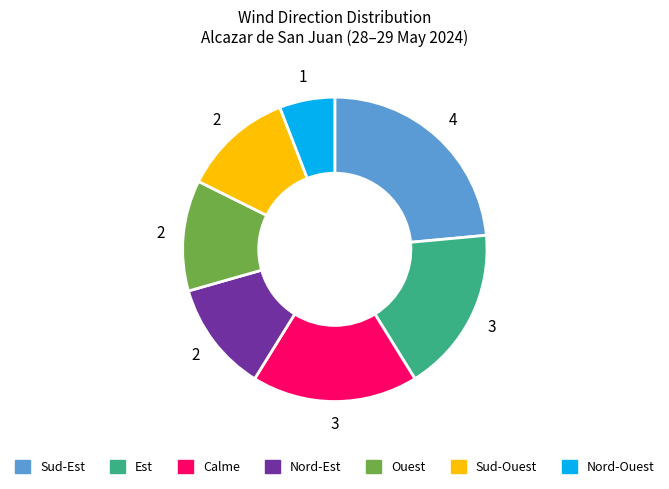

What is the ratio of the value at Sud-Ouest to the value at Calme?

0.7